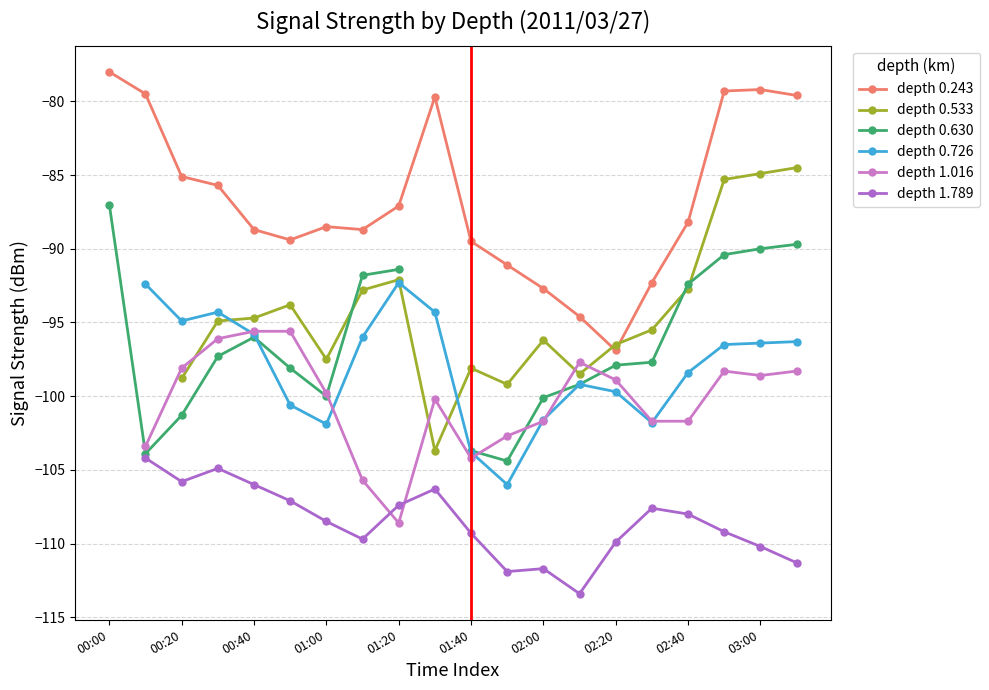

What is the maximum value shown in the chart?

-78.0